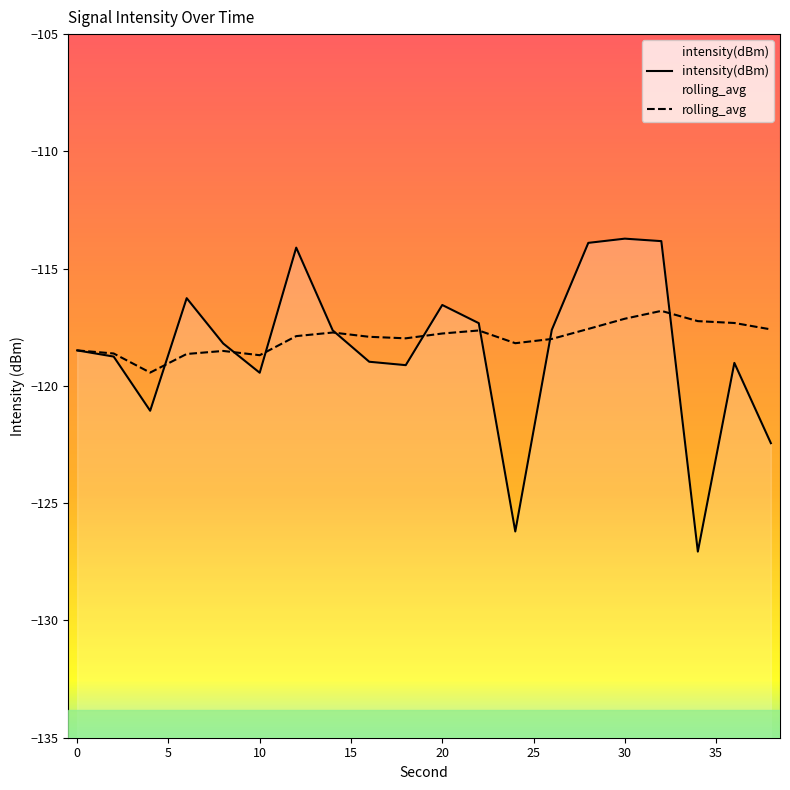

Does the chart display data point markers on the line(s)?

No